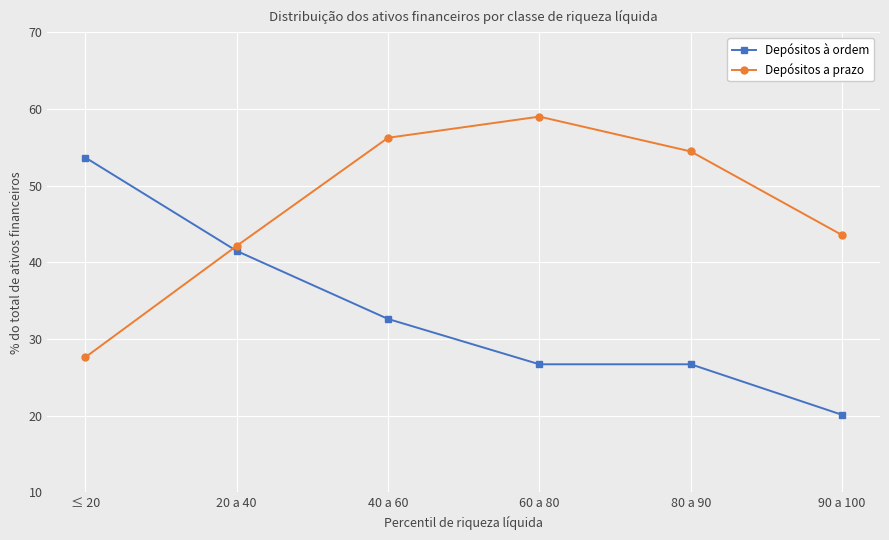

Where do Depósitos à ordem and Depósitos a prazo first cross each other?

≤ 20 and 20 a 40